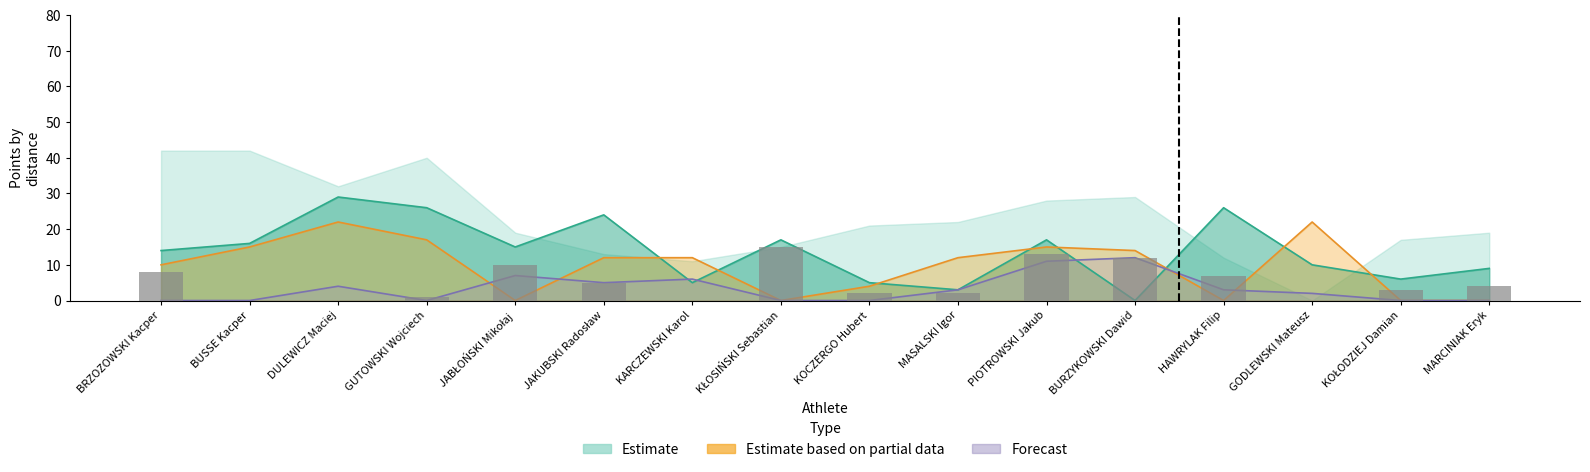

Between KOŁODZIEJ Damian and GODLEWSKI Mateusz, which is larger?

KOŁODZIEJ Damian